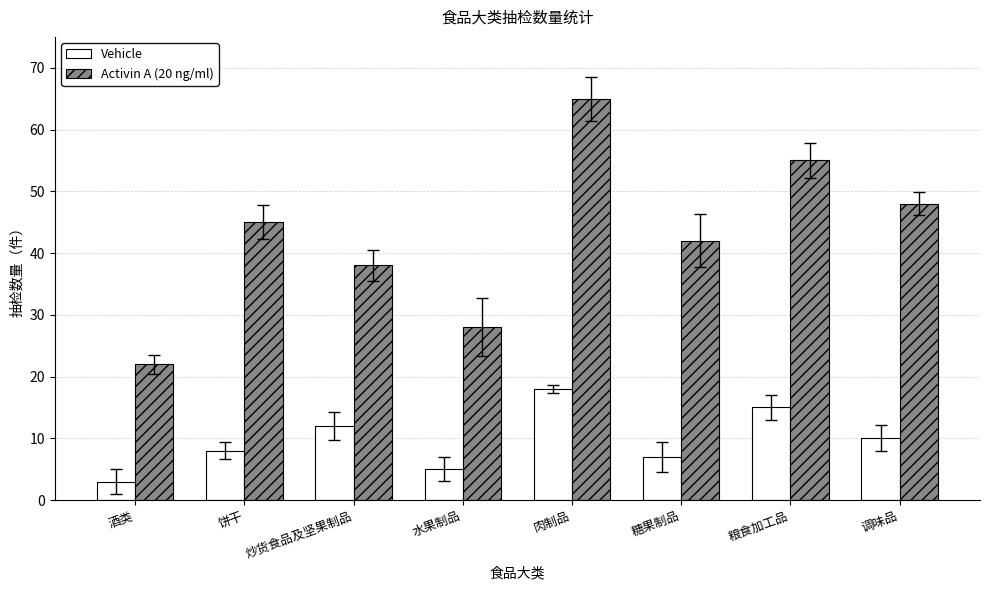

What position from the left is 酒类?

1